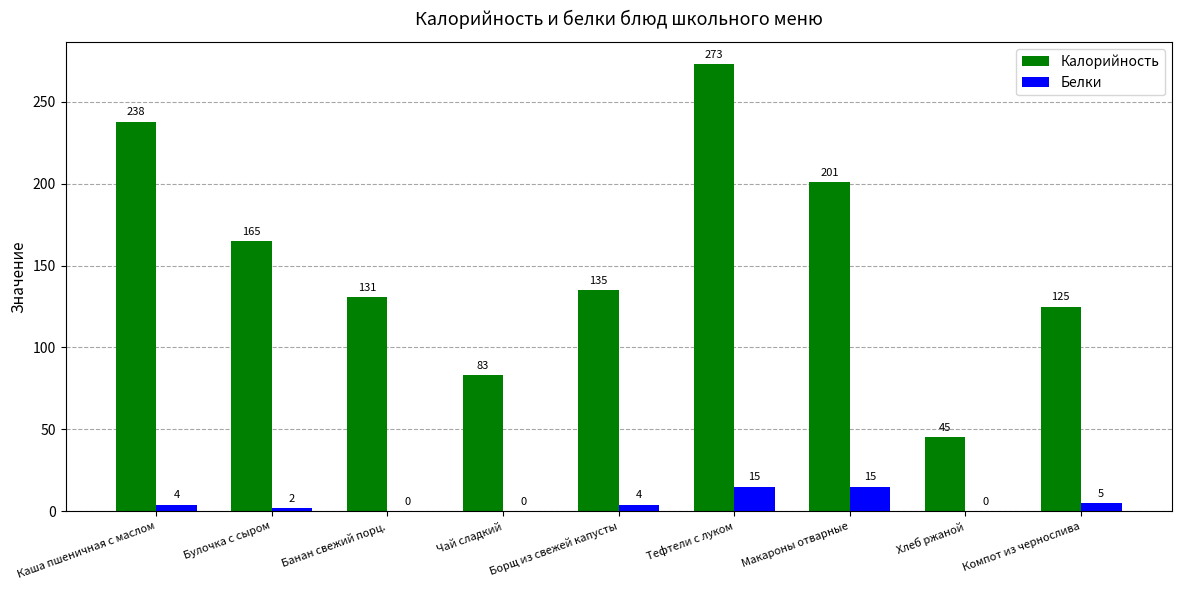

Which series changed the most between Макароны отварные and Хлеб ржаной?

Калорийность